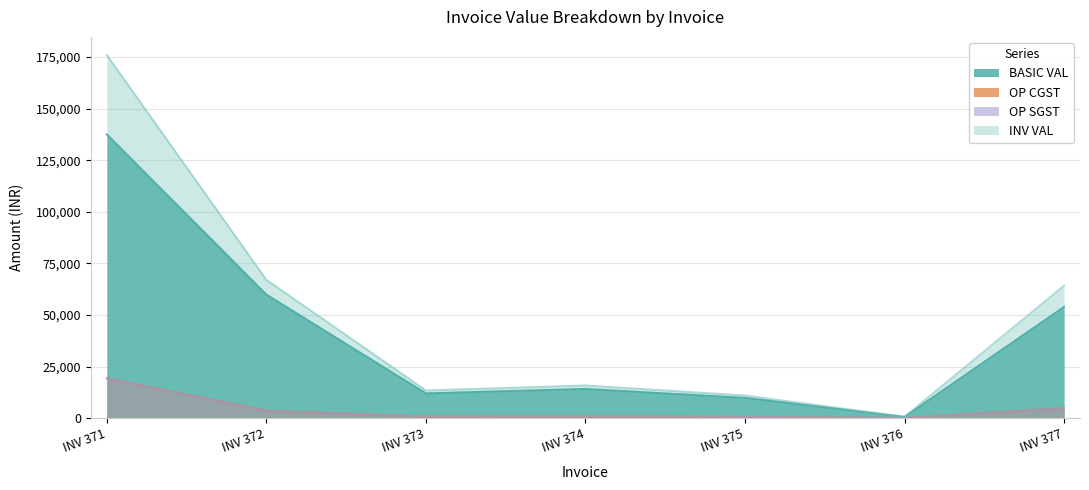

Does the chart have visible grid lines?

Yes